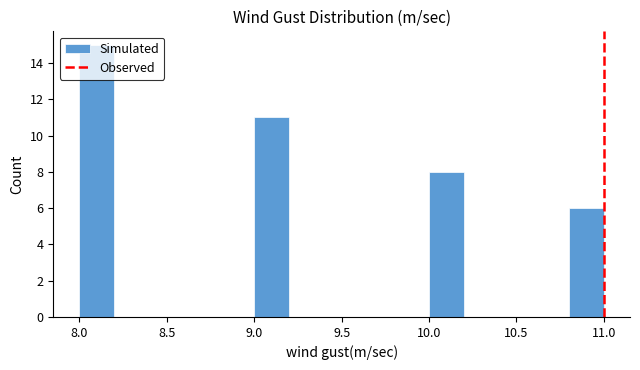

Reading left to right, transcribe this chart: for each bar, give the range it covers on the x-axis and its height. The values are not printed on the chart, so give them approximately, as read against the axis.

8.0 to 8.2: 15
8.2 to 8.4: 0
8.4 to 8.6: 0
8.6 to 8.8: 0
8.8 to 9.0: 0
9.0 to 9.2: 11
9.2 to 9.4: 0
9.4 to 9.6: 0
9.6 to 9.8: 0
9.8 to 10.0: 0
10.0 to 10.2: 8
10.2 to 10.4: 0
10.4 to 10.6: 0
10.6 to 10.8: 0
10.8 to 11.0: 6